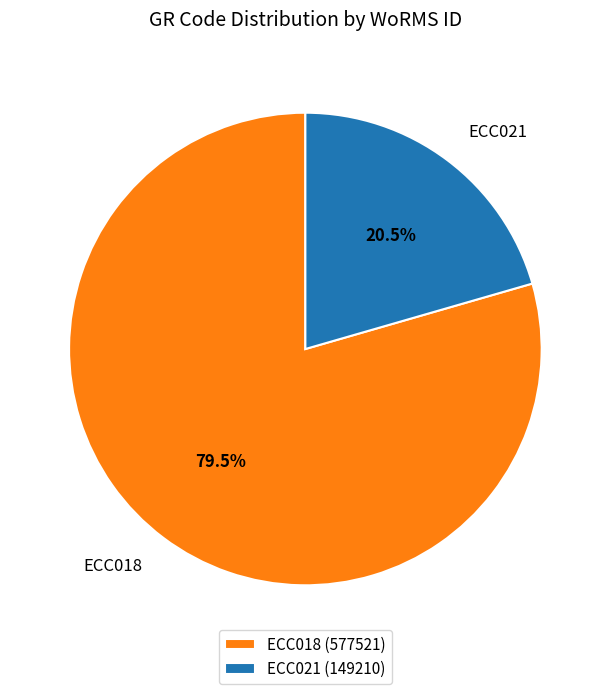

Which slice represents more than half of the pie?

ECC018